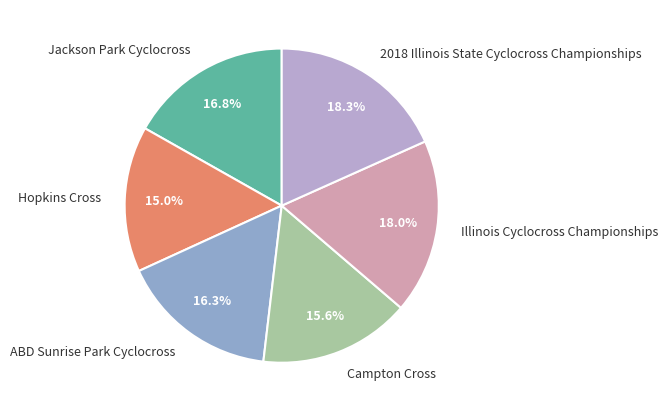

What is the smallest slice in the pie chart?

Hopkins Cross